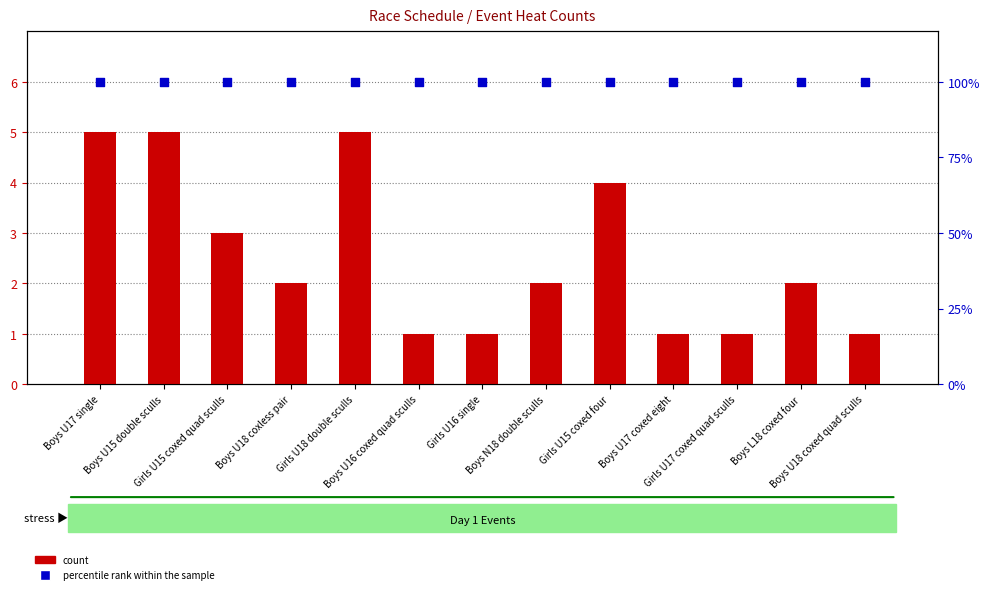

At how many categories does at least one series exceed 82?

13